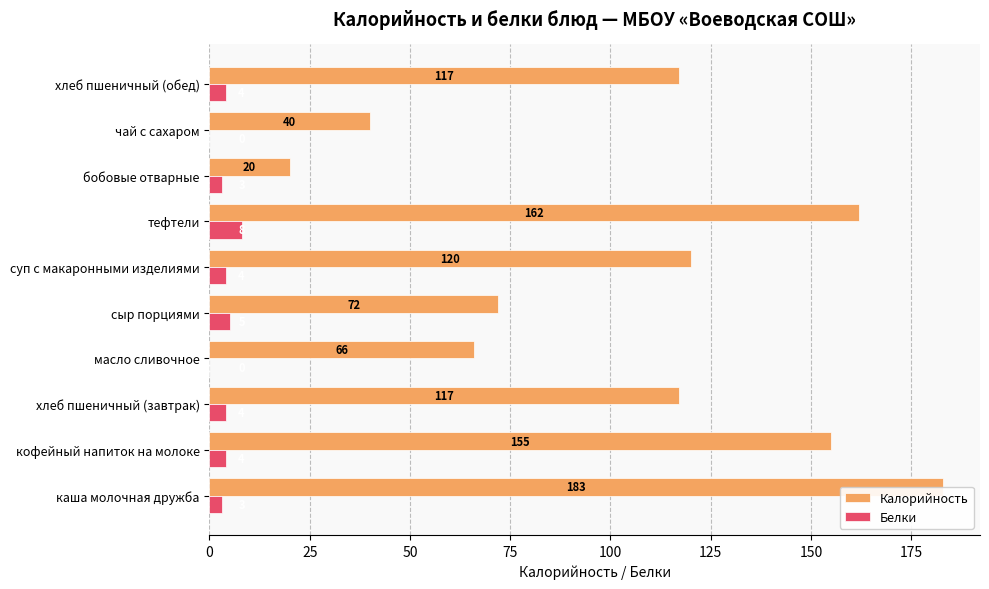

True or false: Белки has a value of 6 at хлеб пшеничный (завтрак).

False